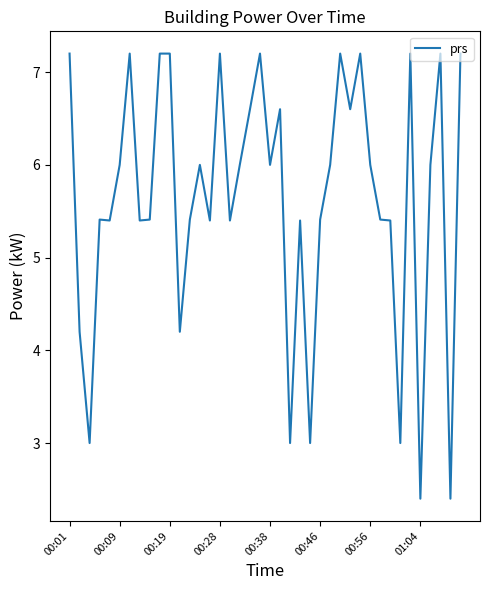

What is the minimum value shown in the chart?

2.4